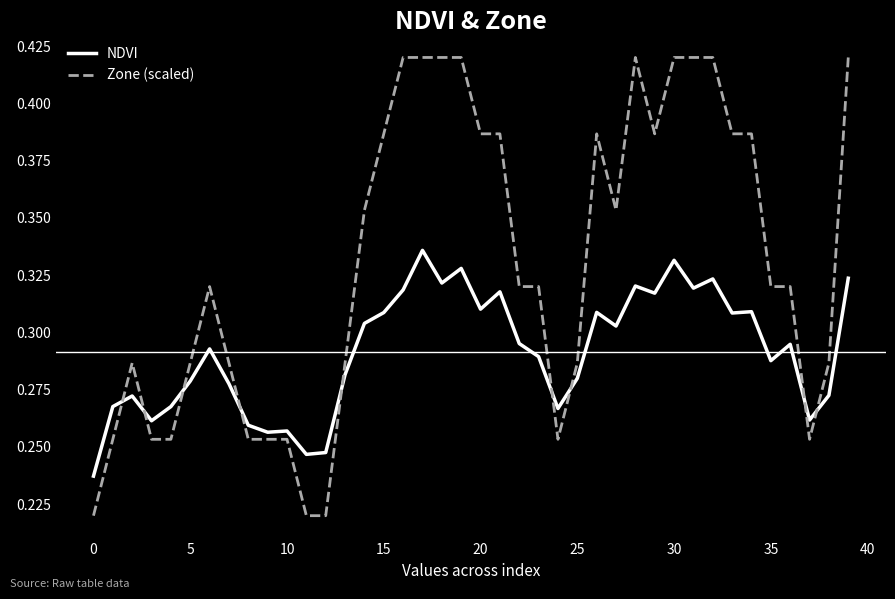

How many Zone (scaled) values are between 0 and 1?

40